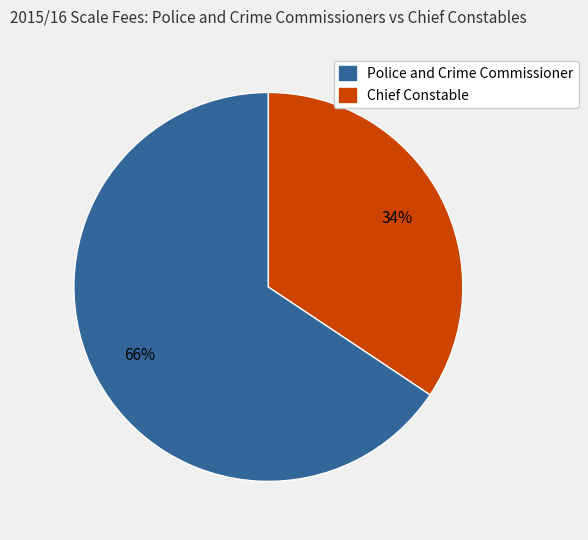

How many segments does this pie chart have?

2